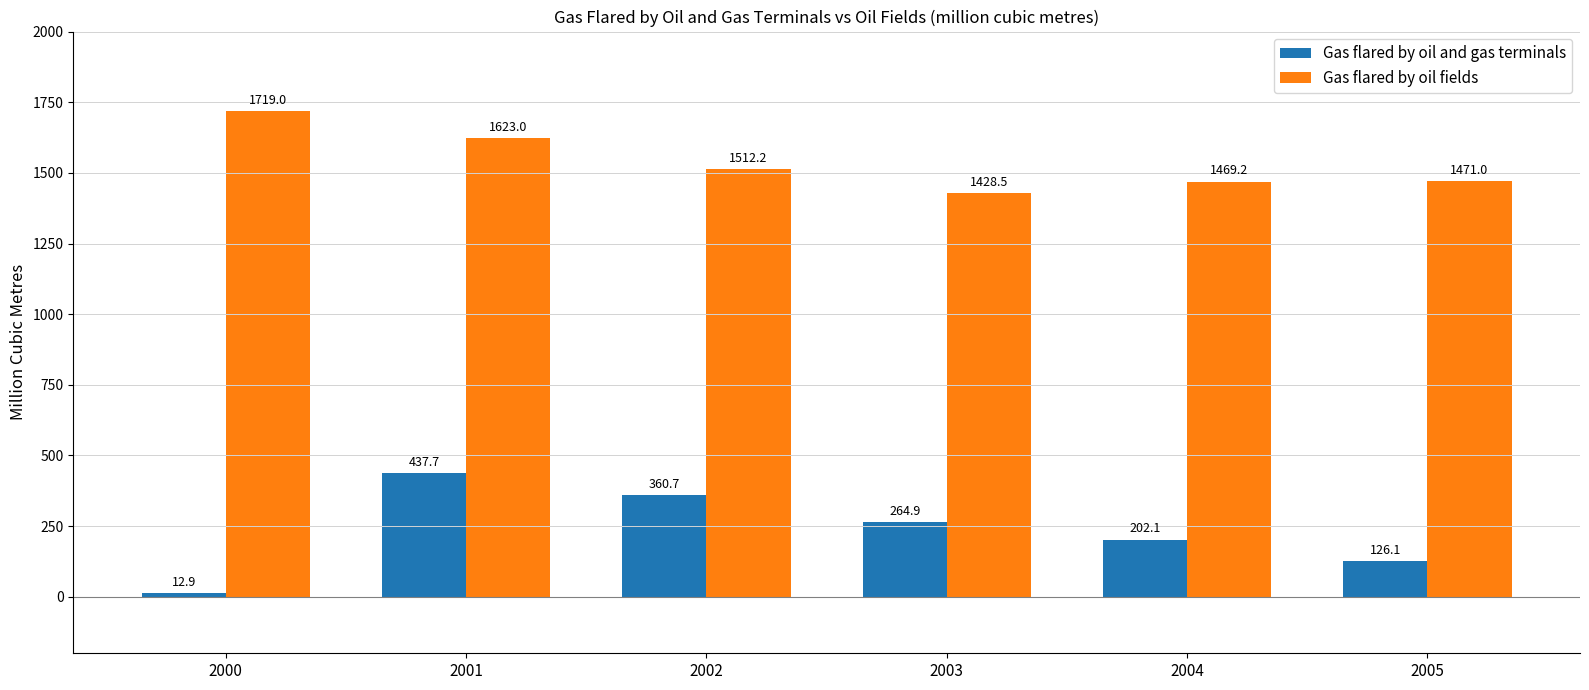

What is the total value across all series at 2001?

2060.7